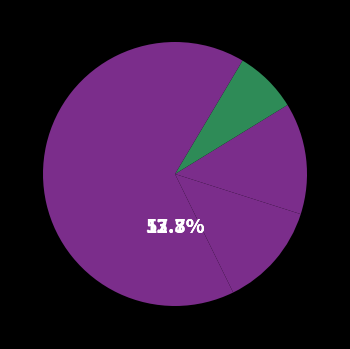

What percentage is the Тамбов slice, to the nearest percent?

9%